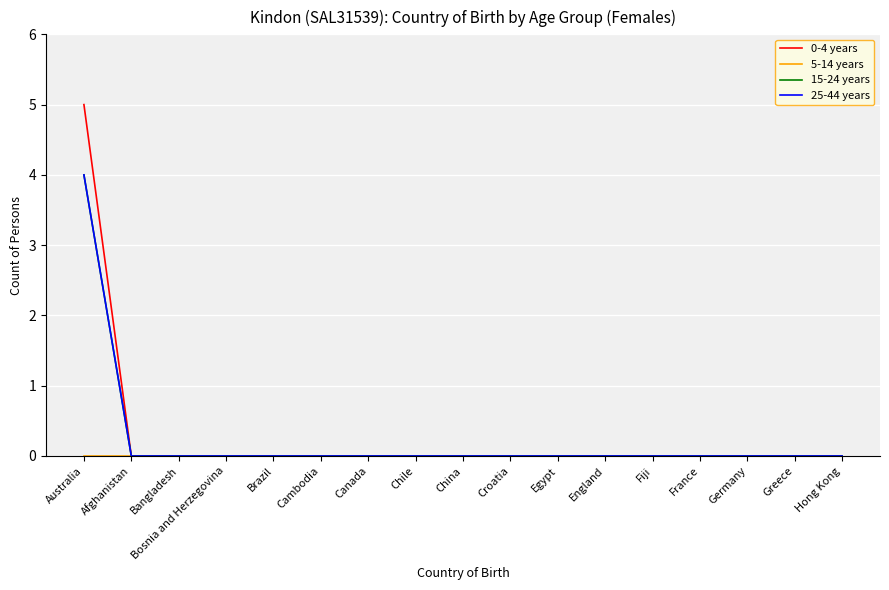

Does the chart have visible grid lines?

Yes